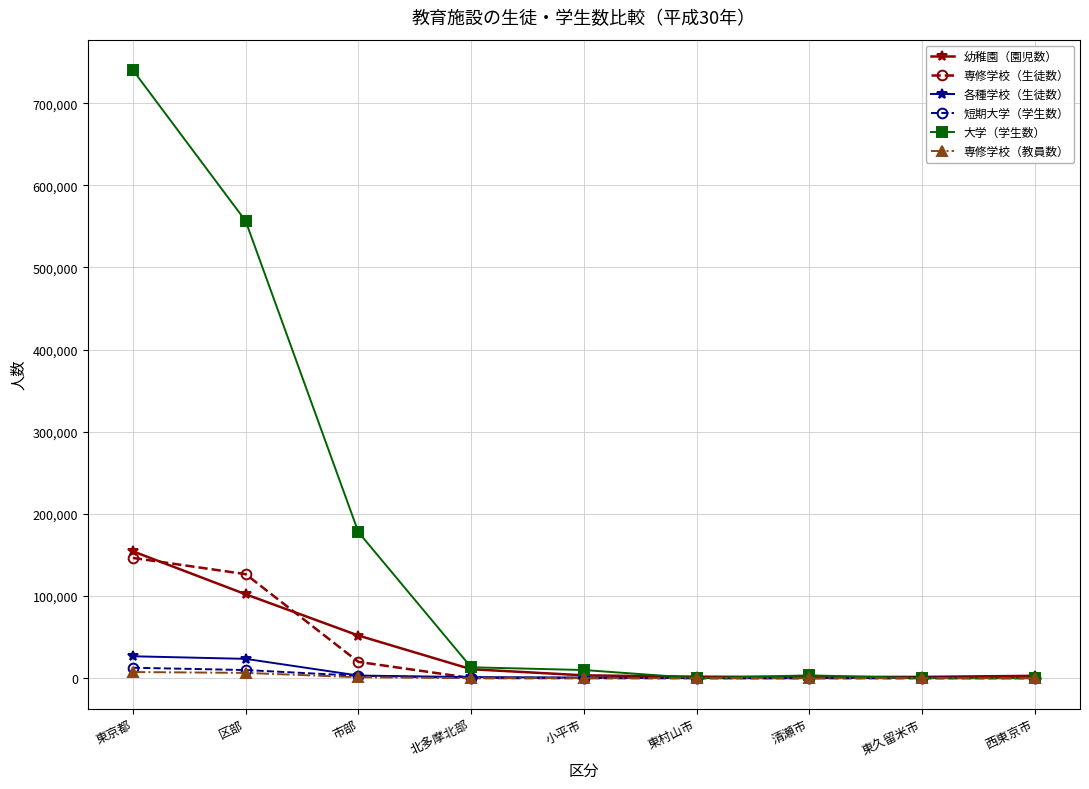

What is the label of the 3rd point from the left?

市部